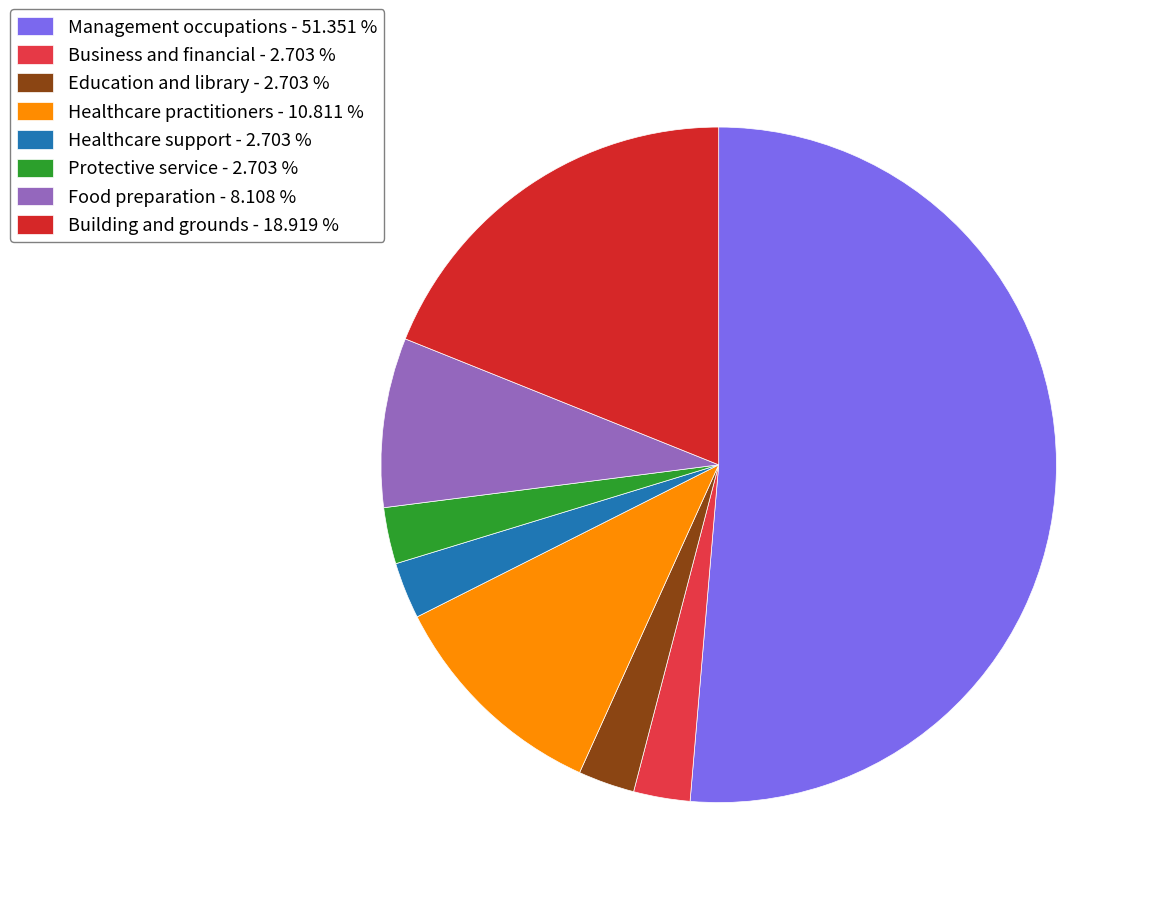

How many slices are in this pie chart?

8